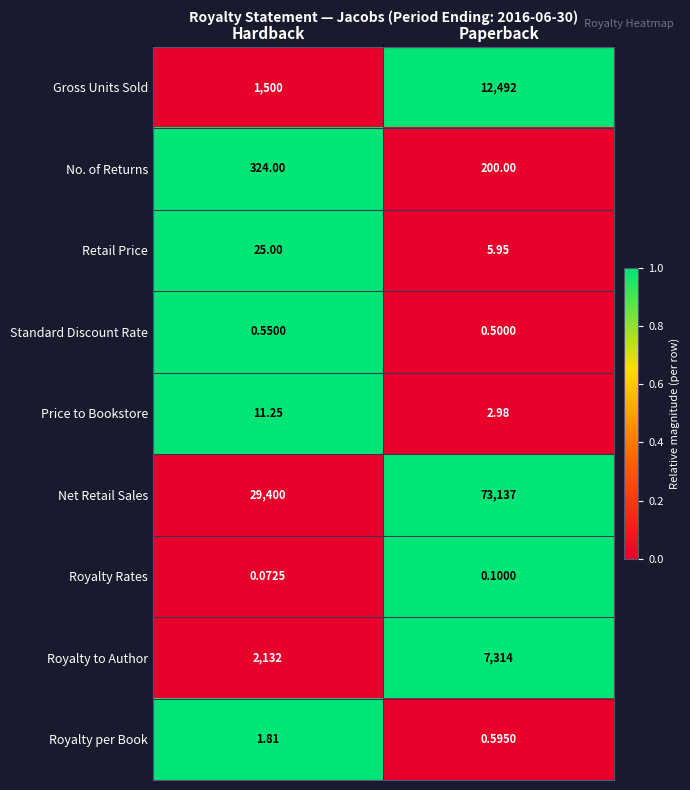

Rank the series at Paperback from highest to lowest value.

Net Retail Sales, Gross Units Sold, Royalty to Author, No. of Returns, Retail Price, Price to Bookstore, Royalty per Book, Standard Discount Rate, Royalty Rates